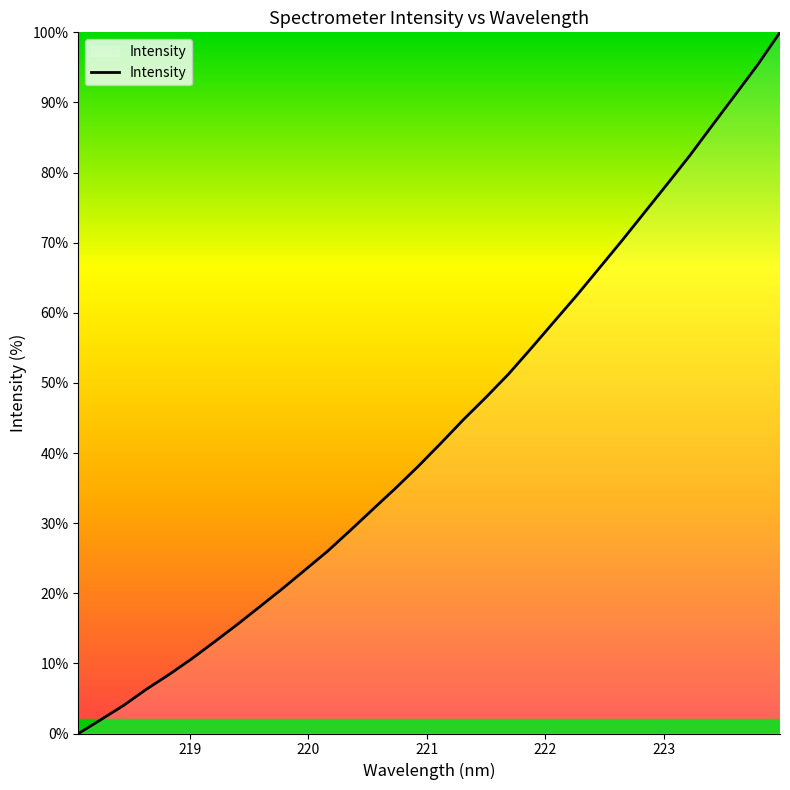

What is the greatest value displayed?

100.0